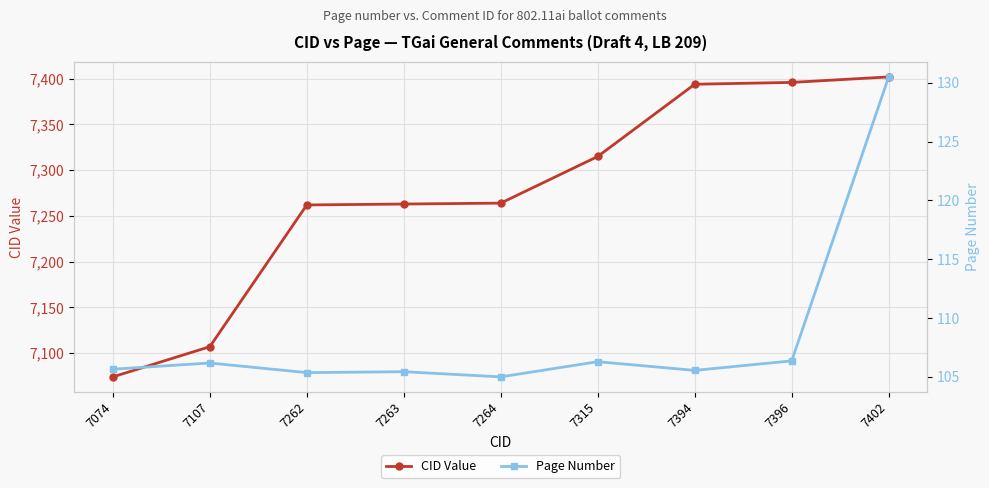

Reading left to right, transcribe all the data shown in this chart.

CID Value: 7074=7074.0	7107=7107.0	7262=7262.0	7263=7263.0	7264=7264.0	7315=7315.0	7394=7394.0	7396=7396.0	7402=7402.0
Page Number: 7074=105.7	7107=106.2	7262=105.4	7263=105.4	7264=105.0	7315=106.3	7394=105.5	7396=106.4	7402=130.5